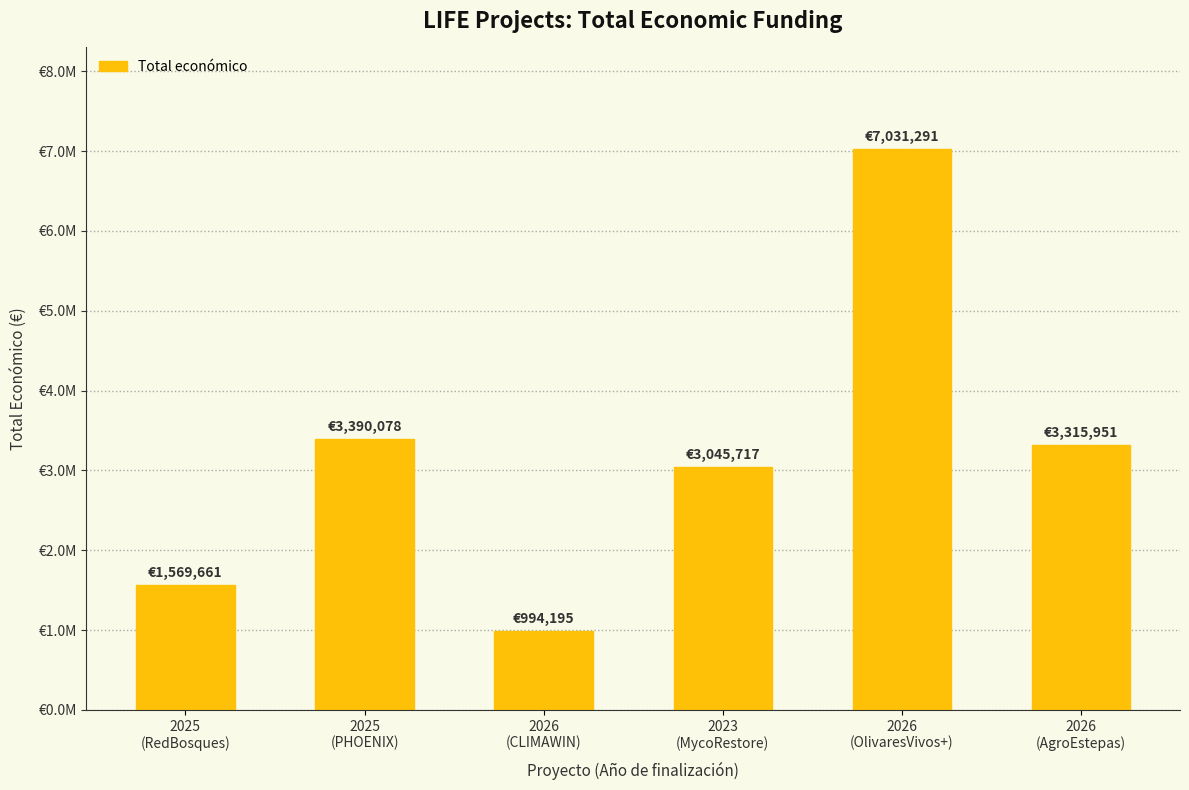

What is the difference between the values at 2026
(OlivaresVivos+) and 2023
(MycoRestore)?

3985574